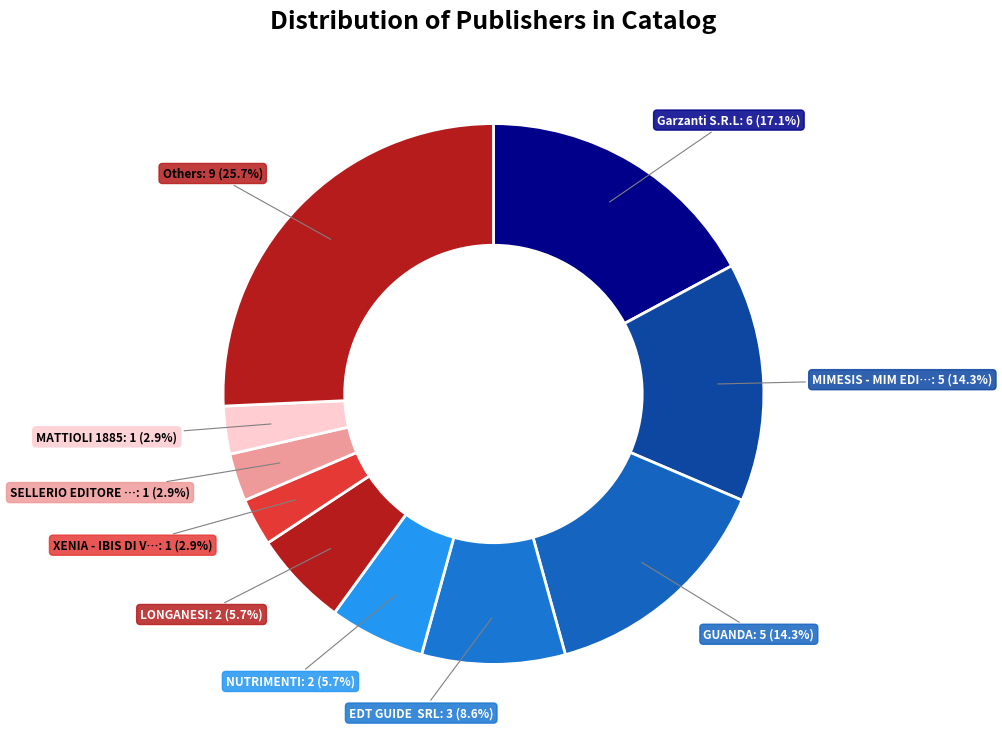

Which category has the biggest portion of the pie?

Garzanti S.R.L